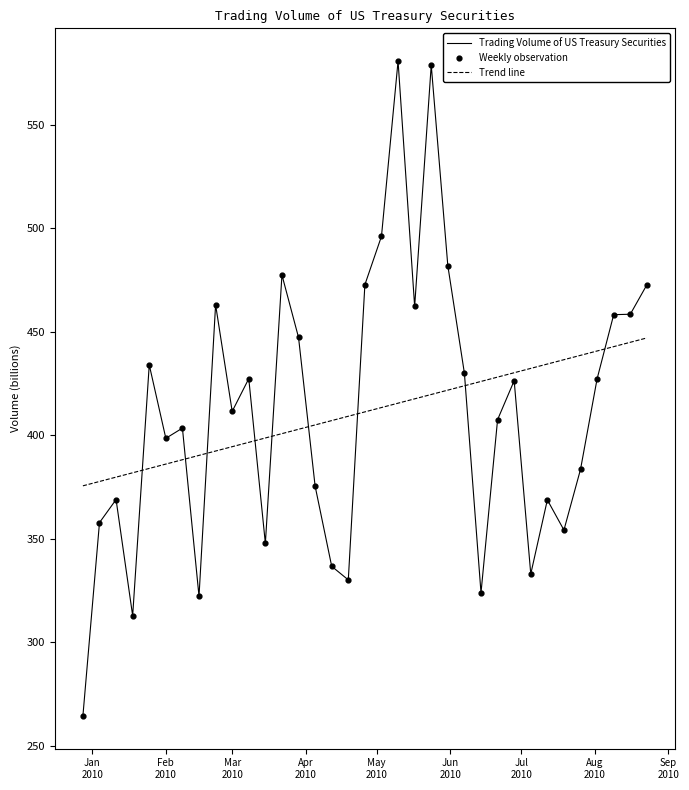

After their last crossing, which series has the higher values: Trading Volume of US Treasury Securities or Trend line?

Trading Volume of US Treasury Securities